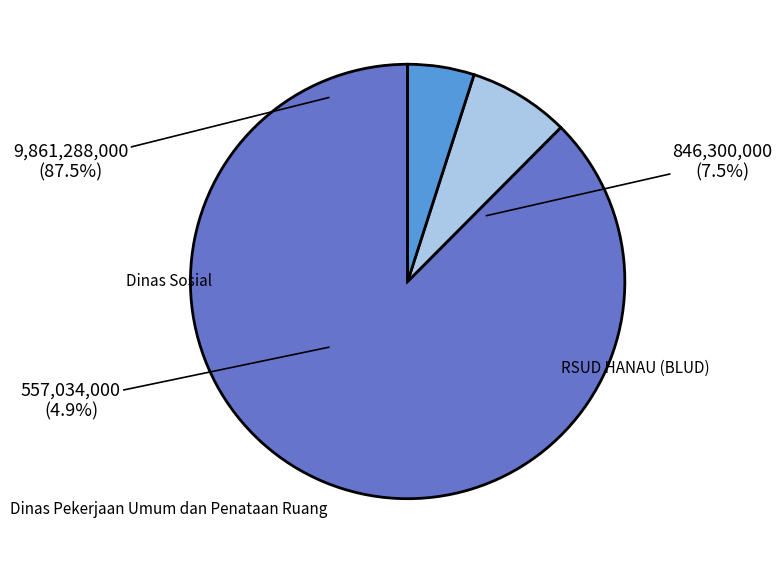

What is the largest slice in the pie chart?

Dinas Pekerjaan Umum dan Penataan Ruang